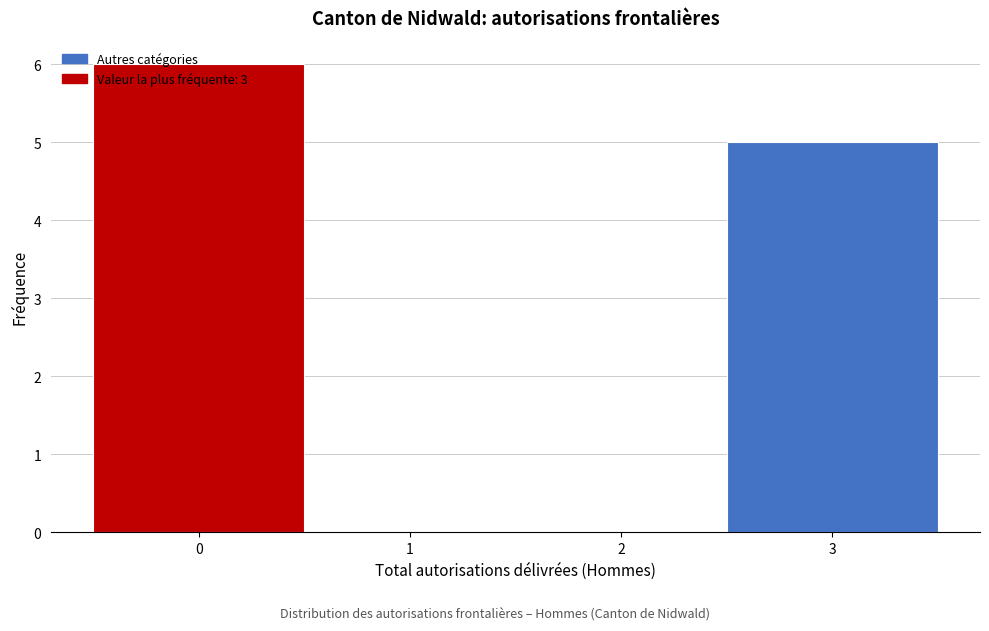

What is the height of the bar covering -0.5 to 0.5 on the x-axis? The values are not printed on the chart, so give them approximately, as read against the axis.

6